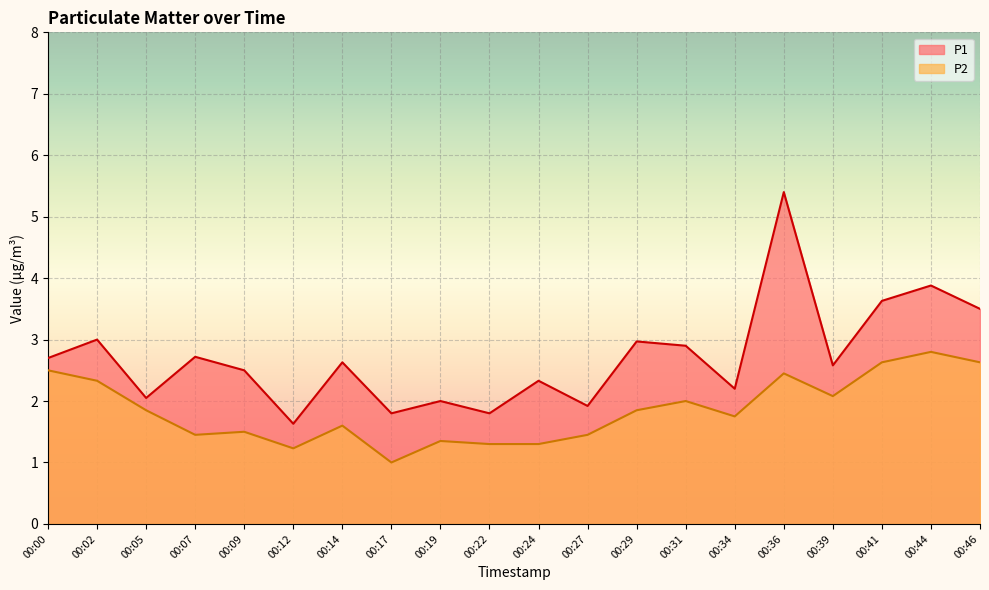

Rank the series by their average value, from lowest to highest.

P2, P1